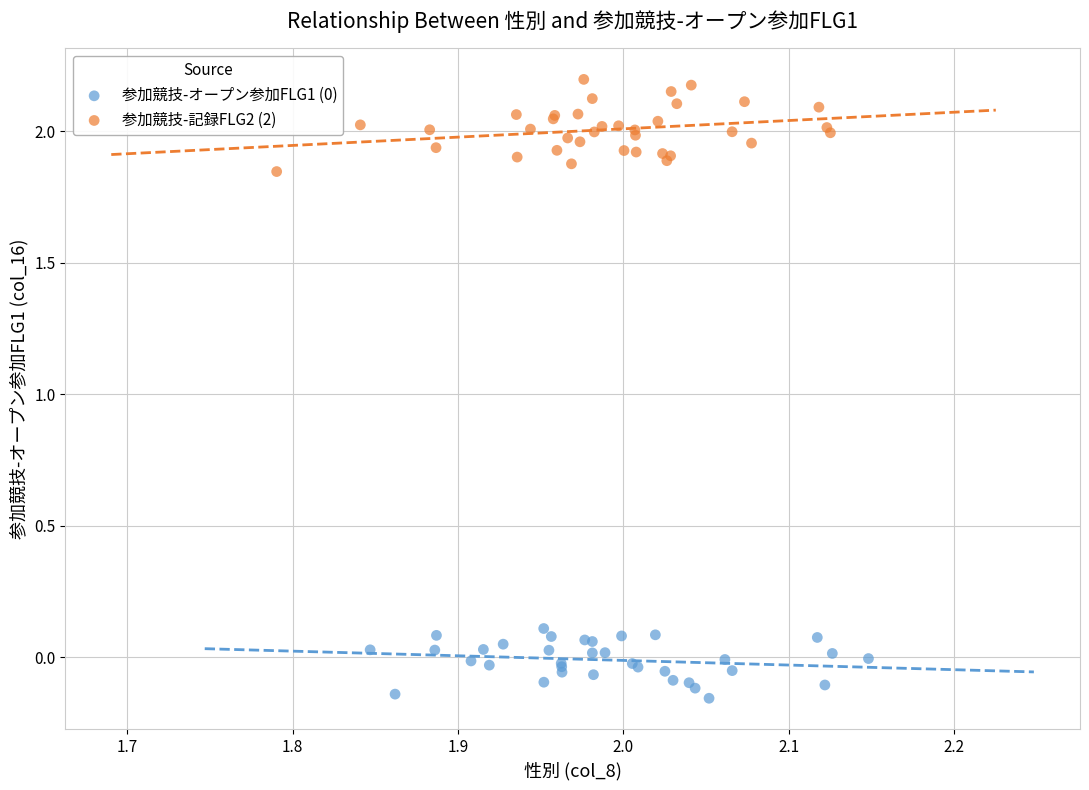

Which series has the largest Y range (max minus min)?

参加競技-記録FLG2 (2)